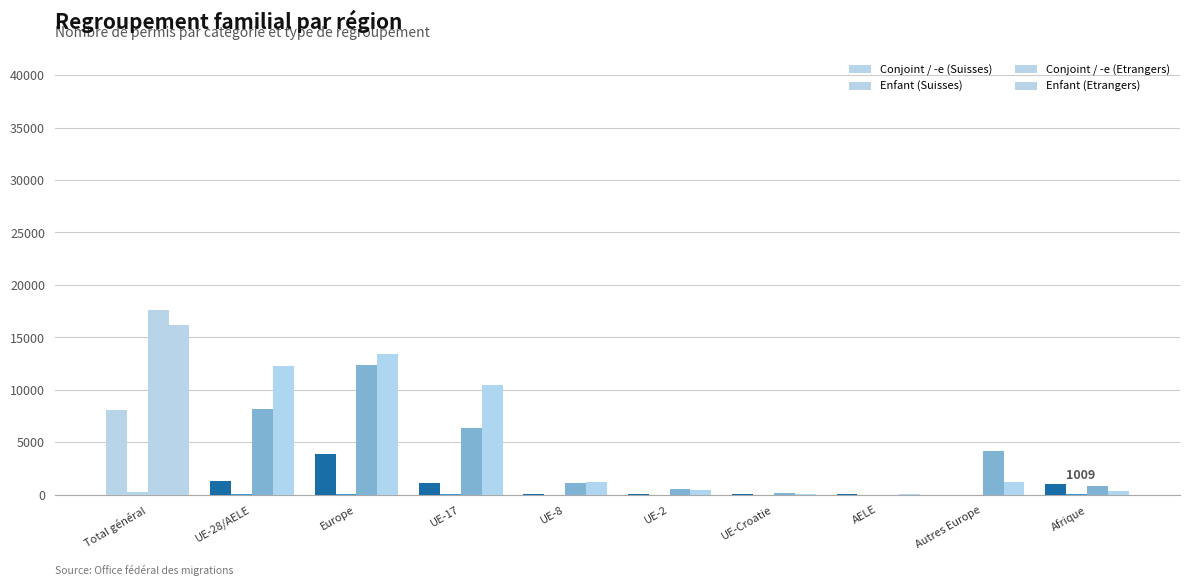

Which label corresponds to the smallest value in the chart?

Autres Europe